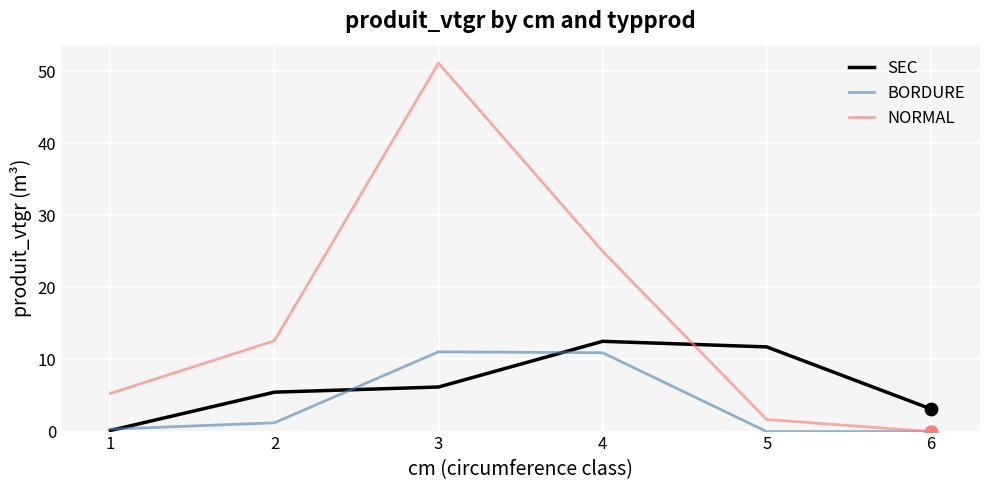

Which series has the largest range (max minus min)?

NORMAL